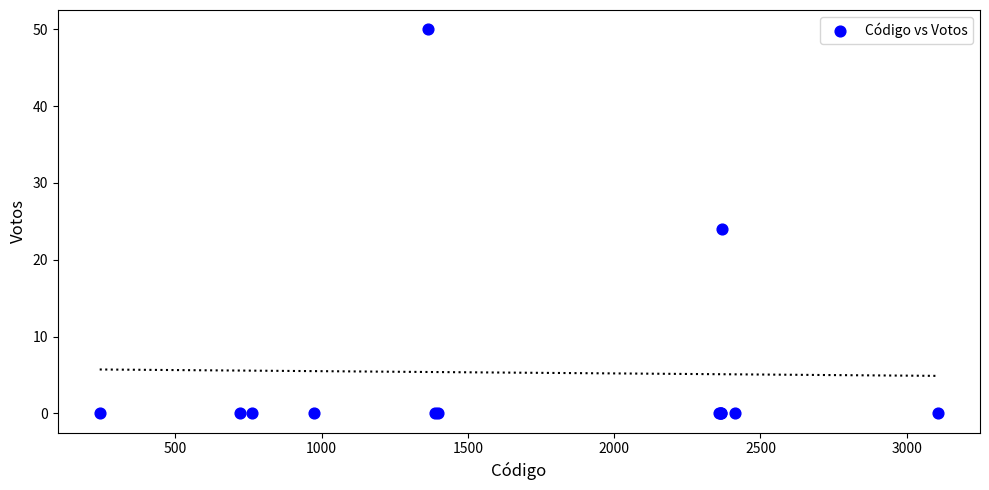

What Y value in the scatter plot is closest to 25?

24